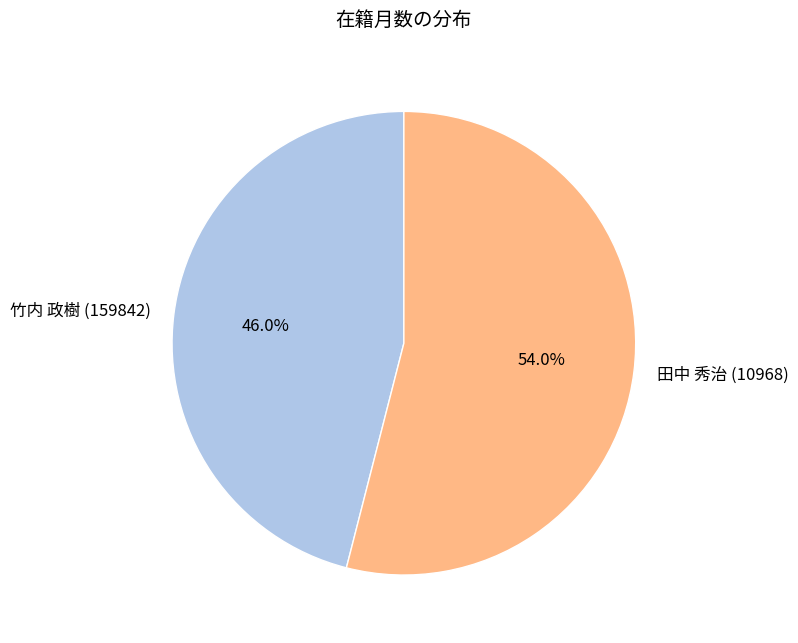

Is the sum of 竹内 政樹 (159842) and 田中 秀治 (10968) greater than half?

Yes